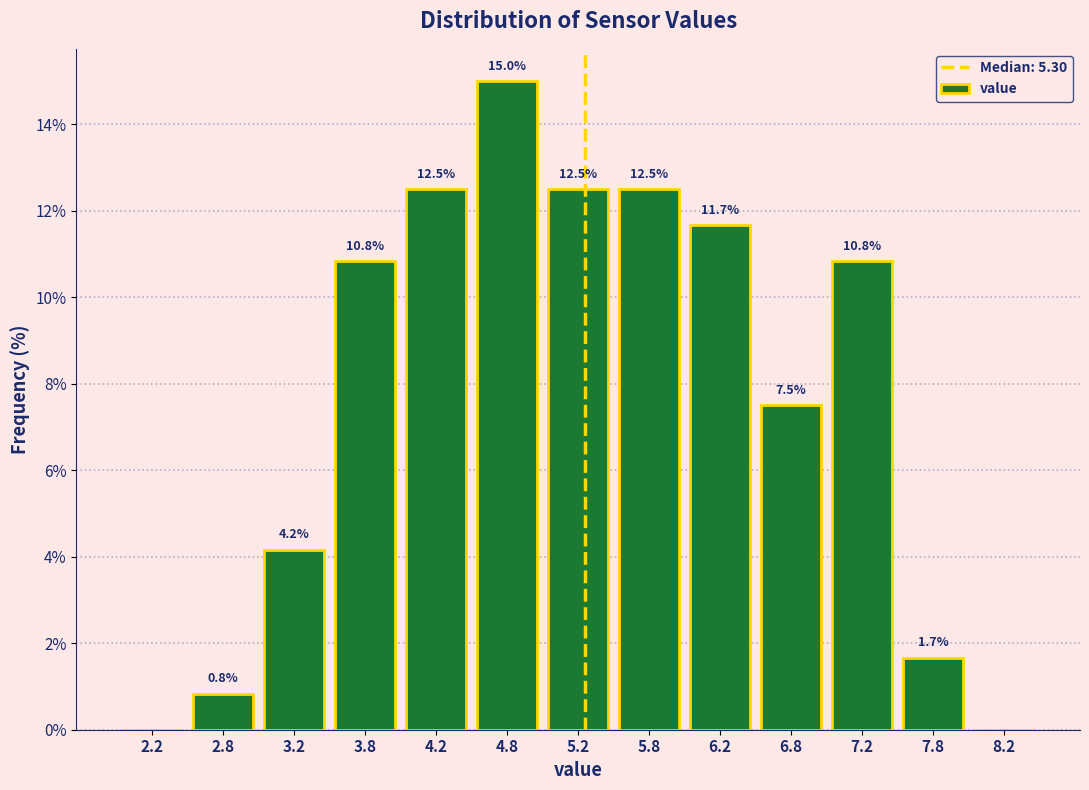

Which range on the x-axis has the tallest bar?

4.5 to 5.0